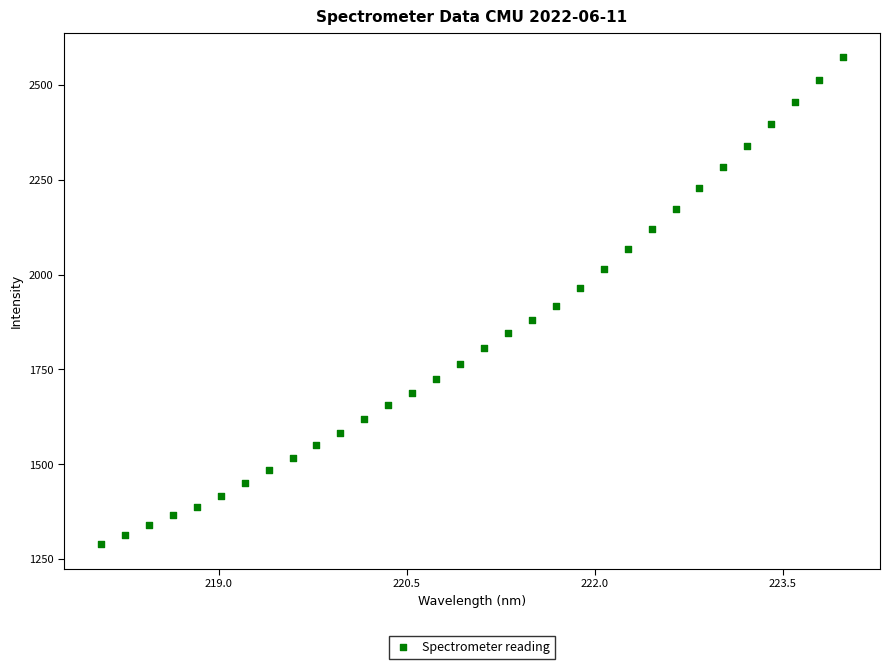

What is the range of Y values (max minus min)?

1283.8